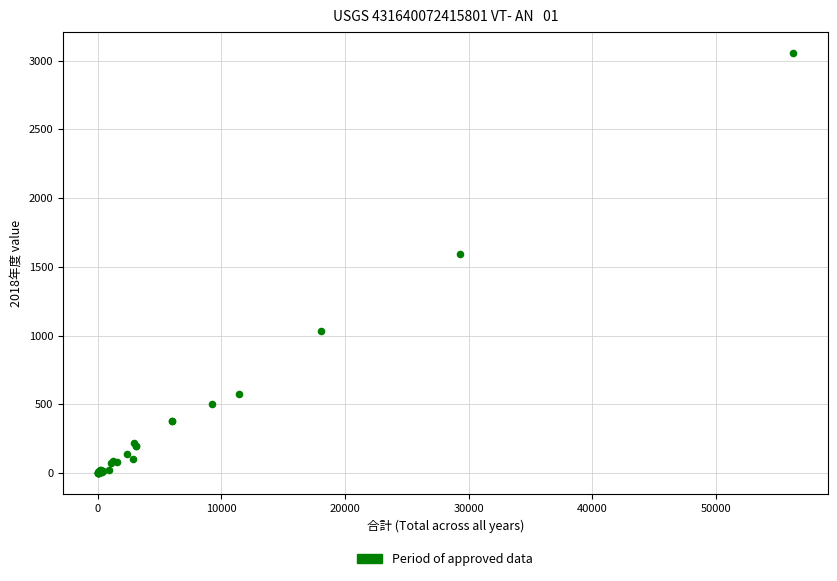

What Y value in the scatter plot is closest to 1527?

1593